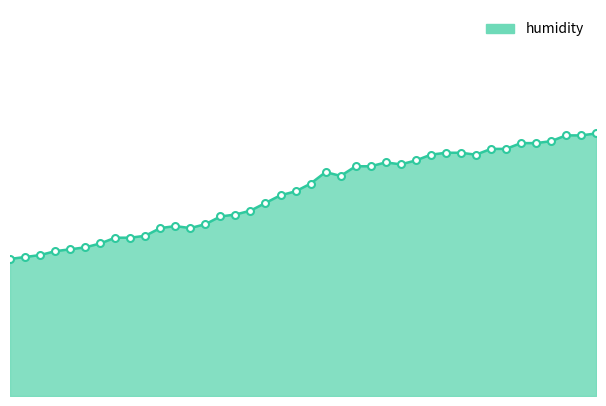

Does the chart have visible grid lines?

No